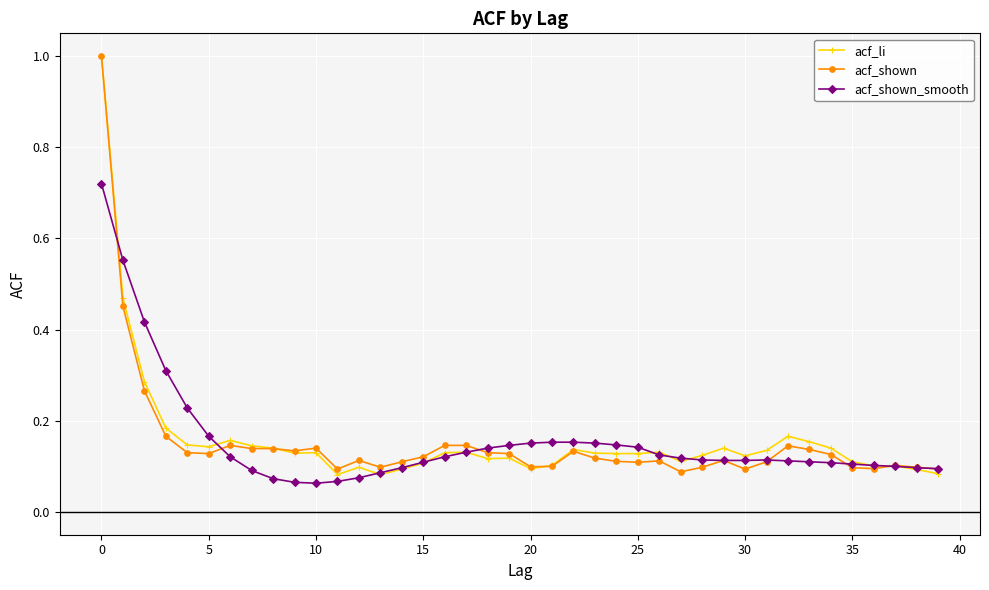

What is the highest value of the acf_shown series?

1.0